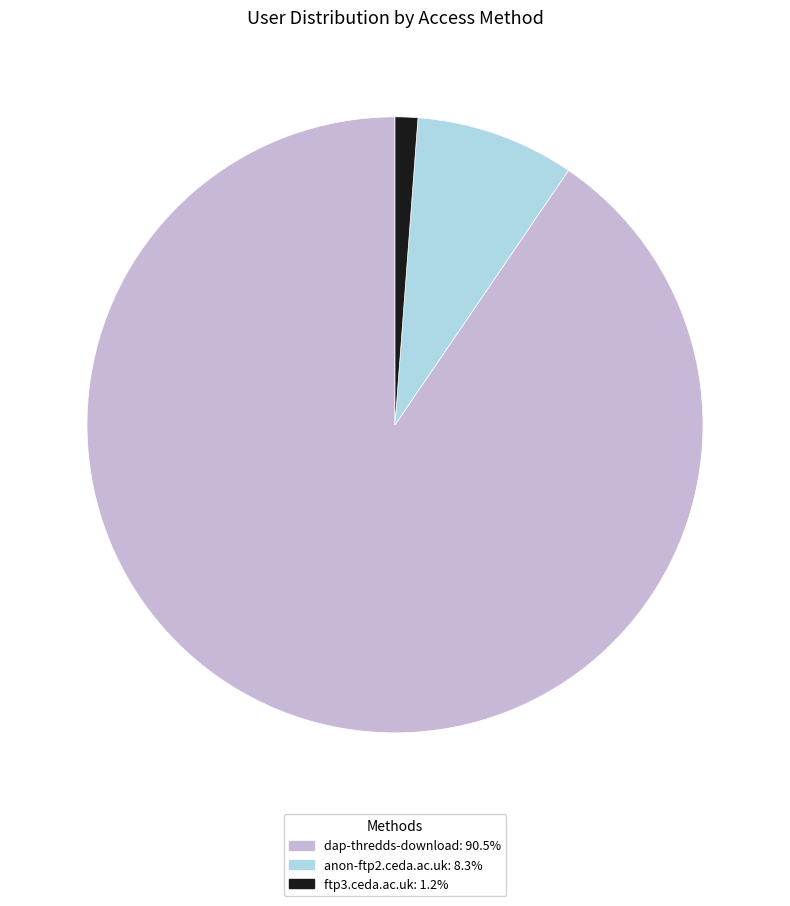

Is there any slice that represents more than half of the pie?

Yes